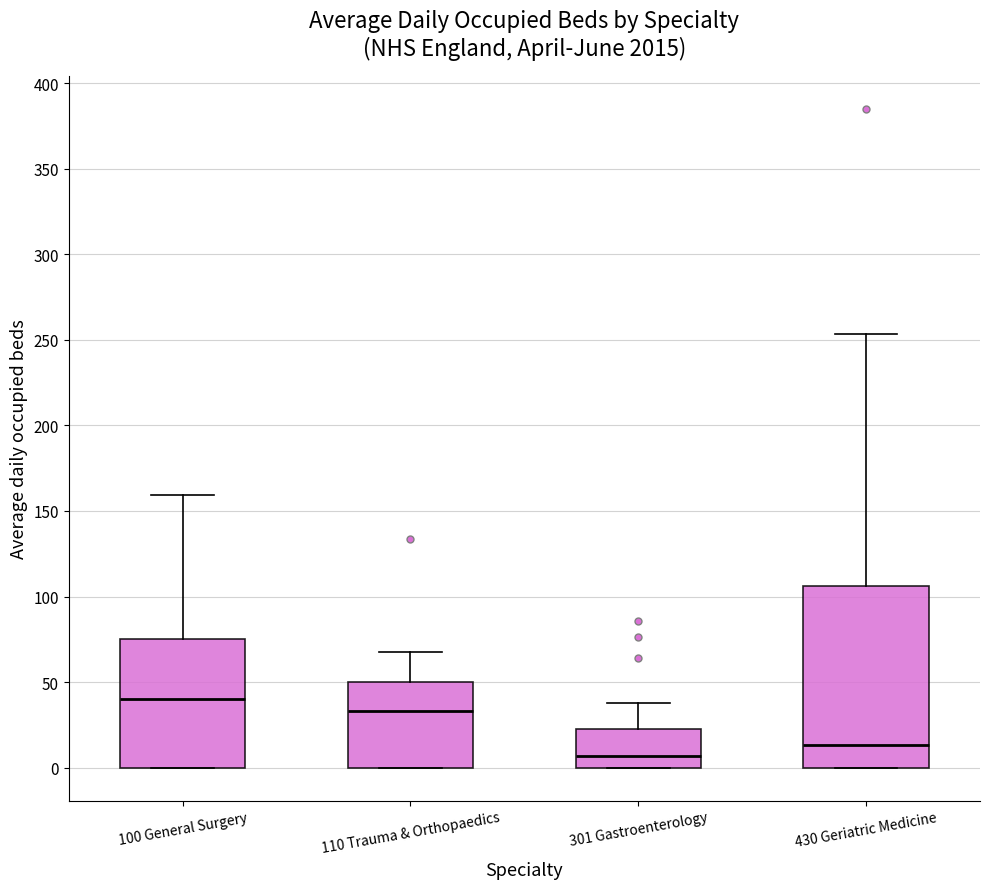

Where is the lower edge of the box for 430 Geriatric Medicine on the y-axis? The values are not printed on the chart, so give them approximately, as read against the axis.

0